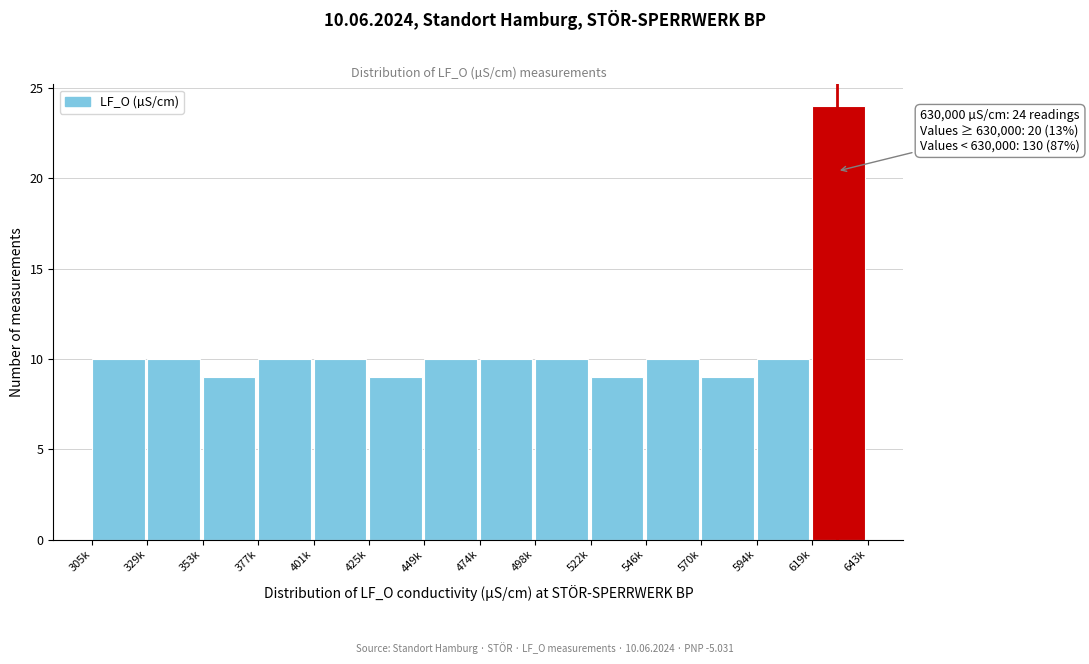

Reading left to right, transcribe all the data shown in this chart.

305k=10	329k=10	353k=9	377k=10	401k=10	425k=9	449k=10	474k=10	498k=10	522k=9	546k=10	570k=9	594k=10	619k=24